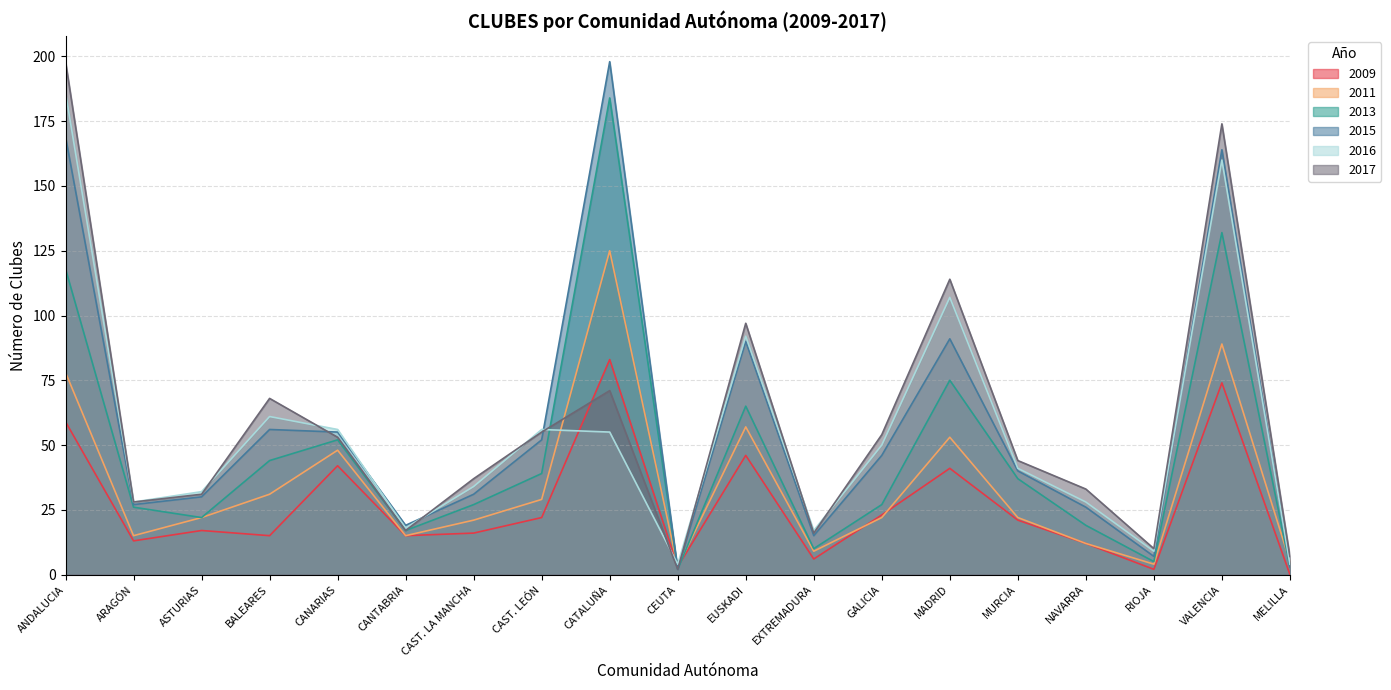

Rank the series at CANARIAS from highest to lowest value.

2016, 2015, 2017, 2013, 2011, 2009